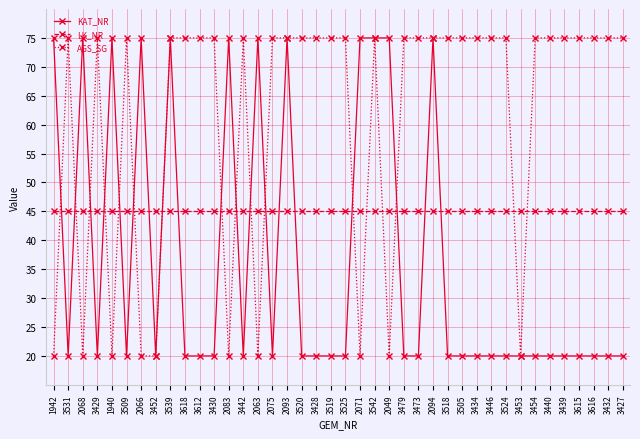

What is the label of the 21st point from the right?

3519